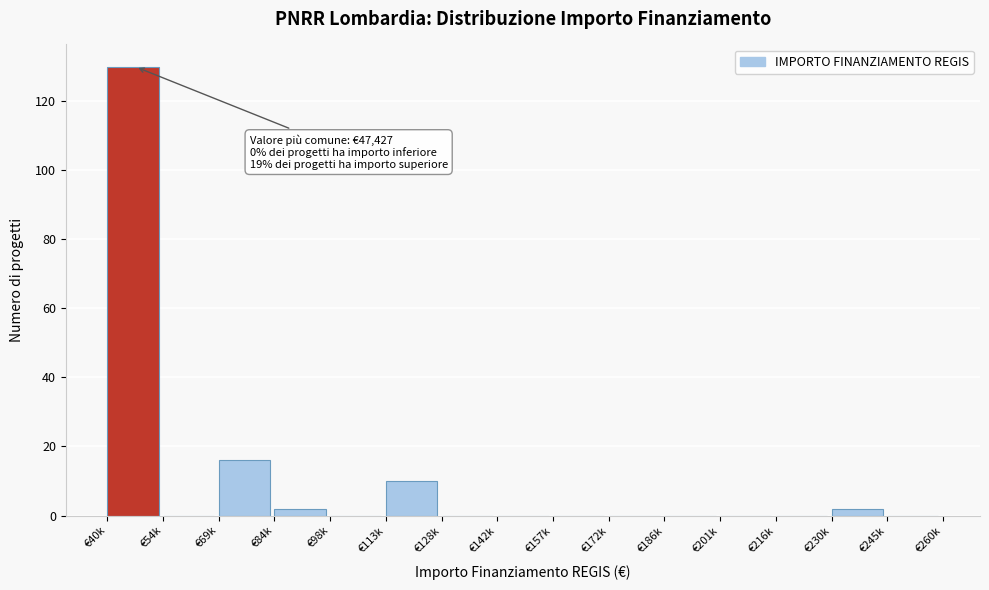

Reading right to left, list all the values displayed in this chart.

€245k=0	€230k=2	€216k=0	€201k=0	€186k=0	€172k=0	€157k=0	€142k=0	€128k=0	€113k=10	€98k=0	€84k=2	€69k=16	€54k=0	€40k=130